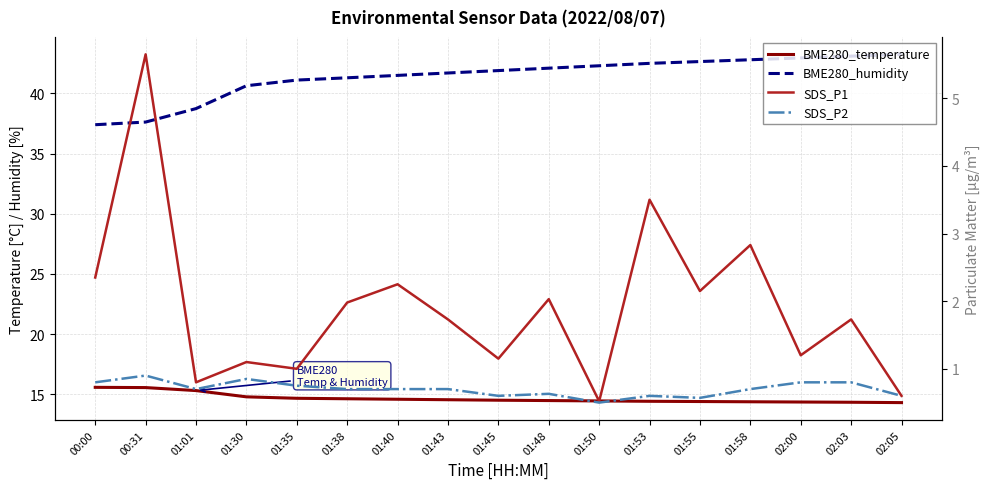

What is the minimum value for SDS_P2?

0.5